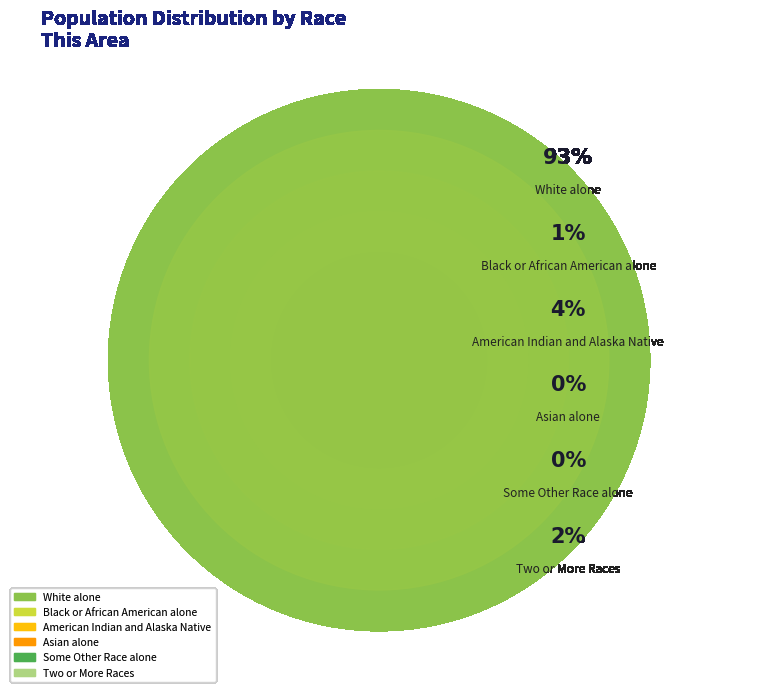

To the nearest percent, what is the difference between the largest and smallest slice percentages?

93%